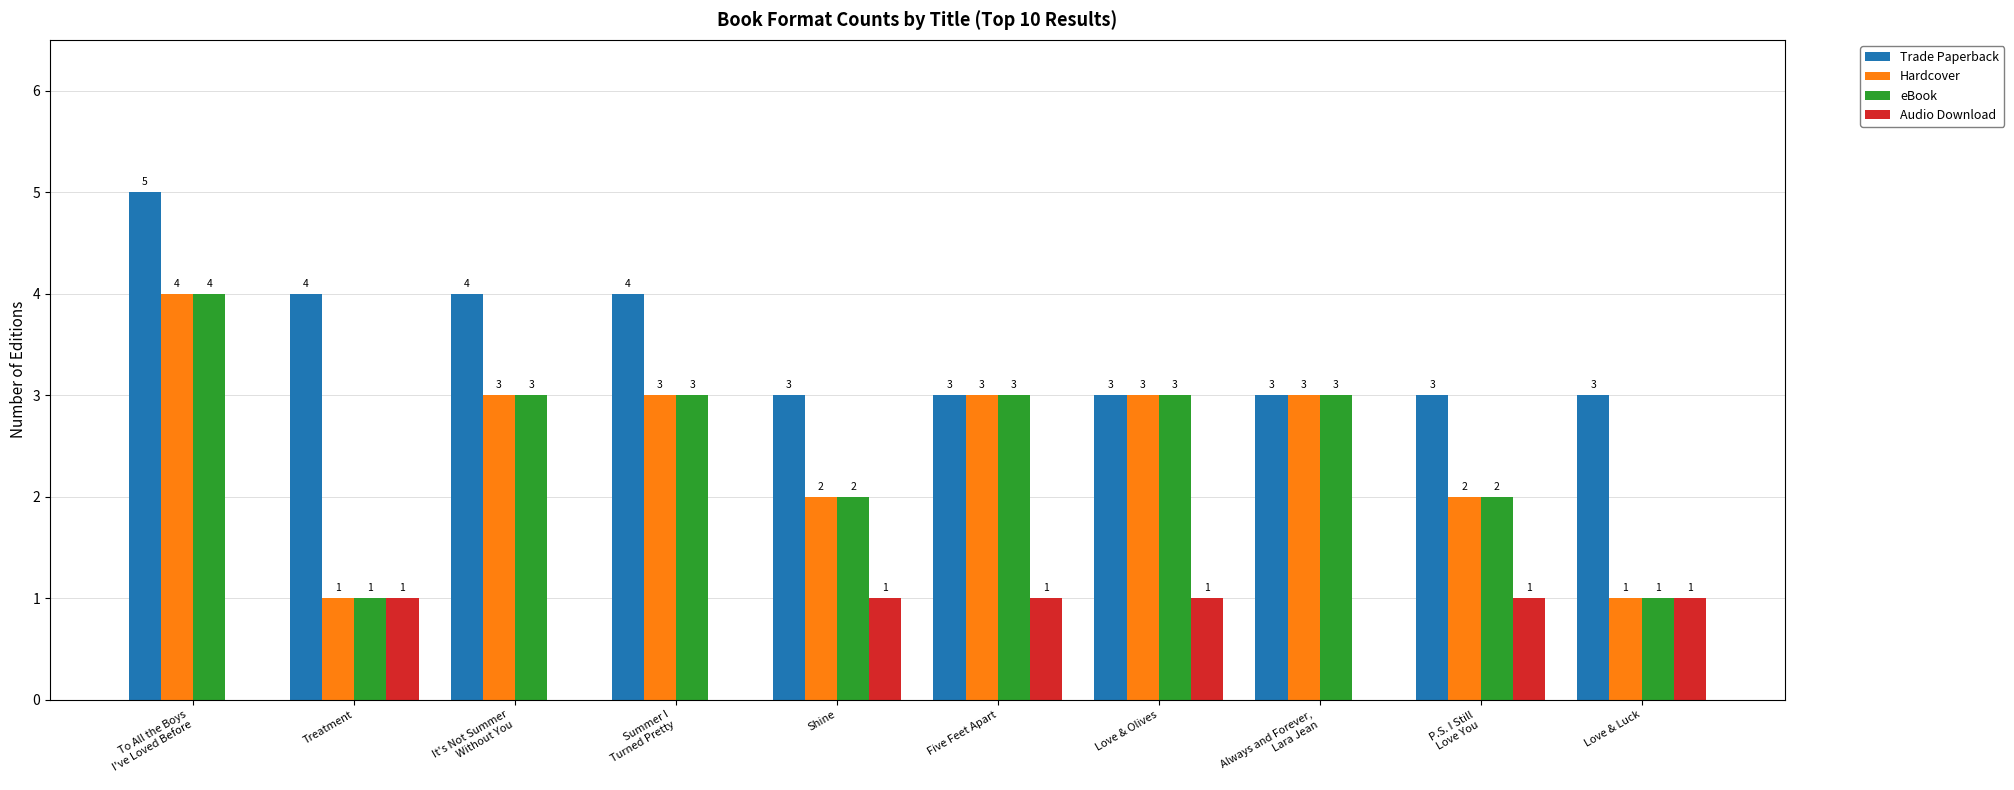

Which category has the highest value in the Trade Paperback series?

To All the Boys
I've Loved Before